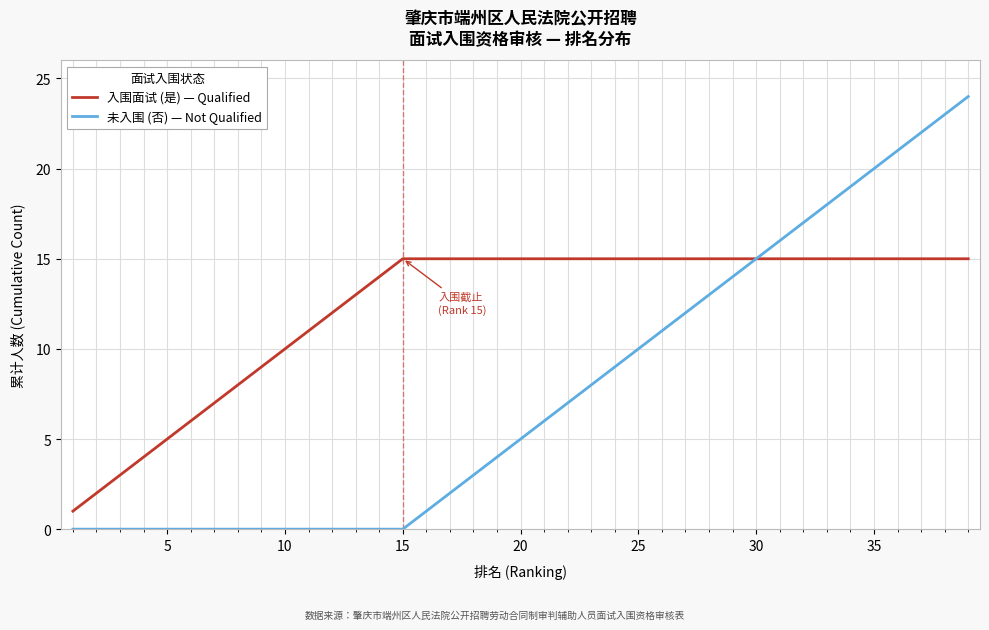

How many lines are shown in the chart?

2